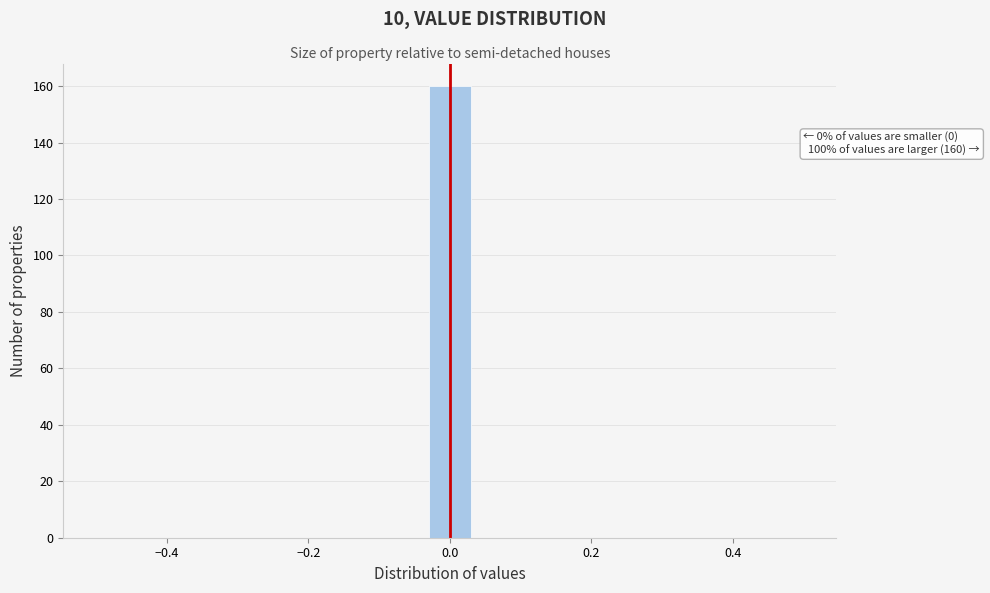

Read against the x-axis, roughly where is the centre of the tallest bar?

0.00